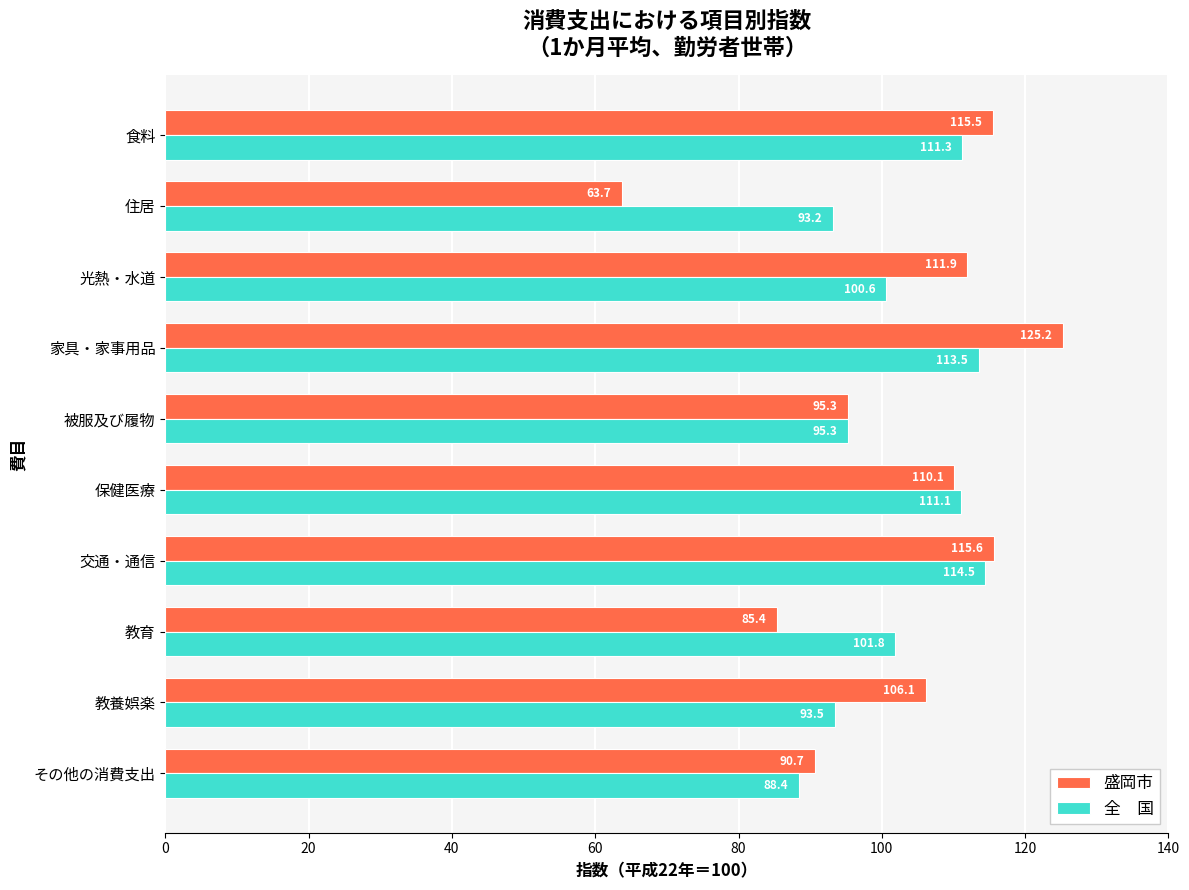

Which category has the lowest value across all series?

住居